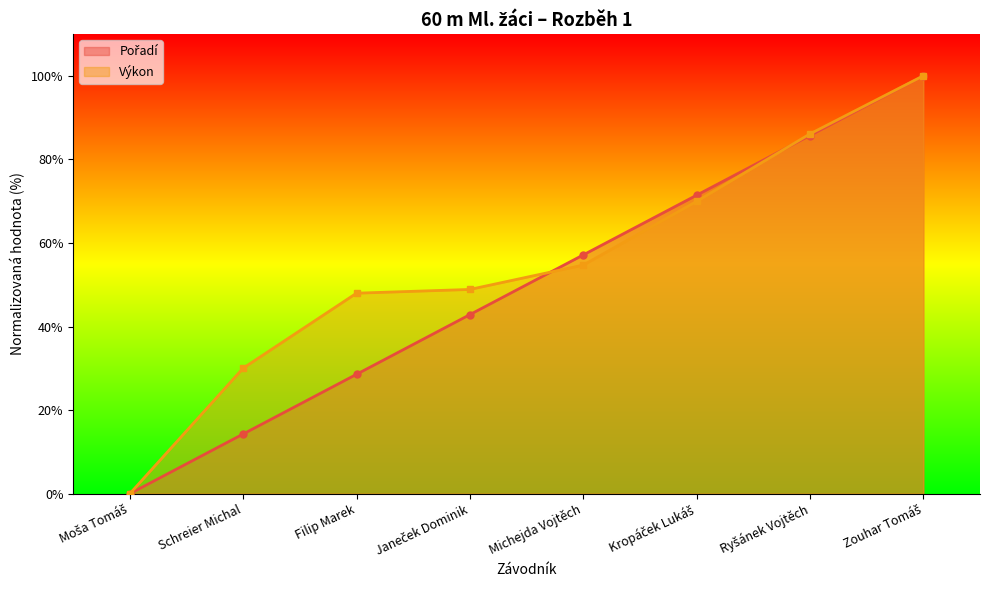

Where does the Pořadí series first go above 57?

Michejda Vojtěch